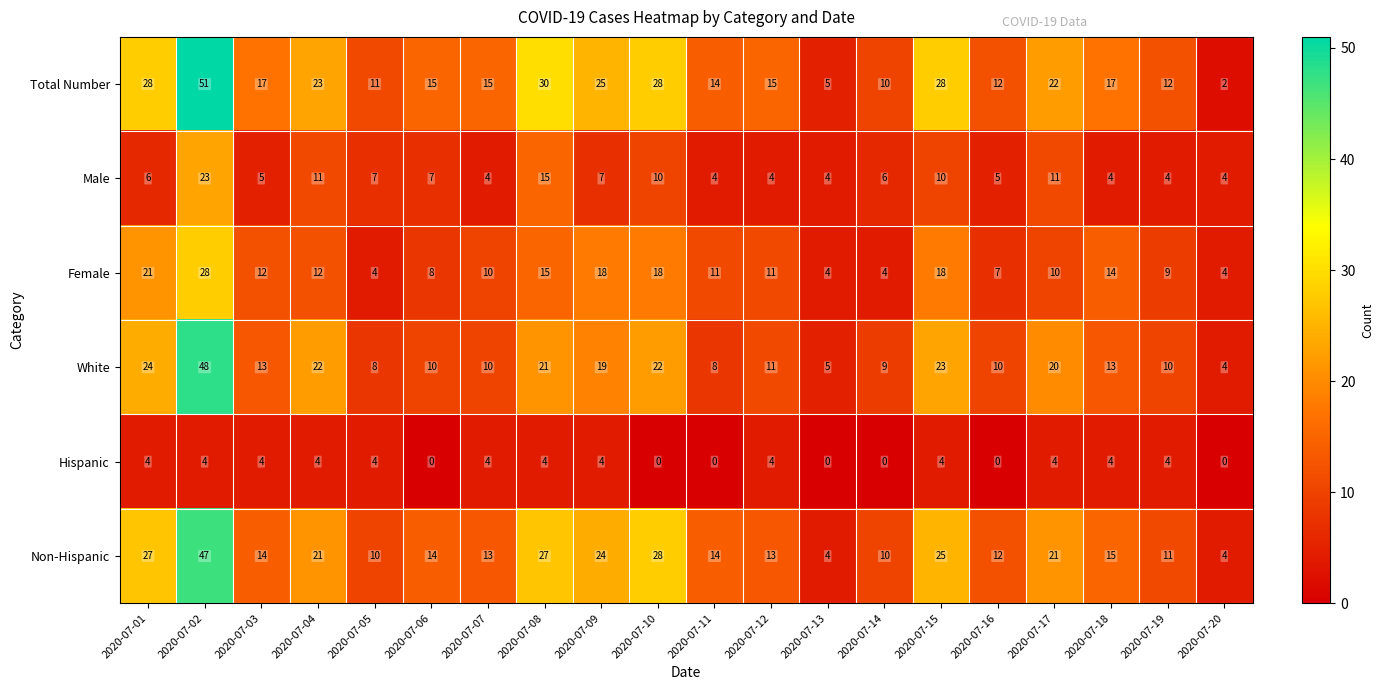

What is the highest value of the Non-Hispanic series?

47